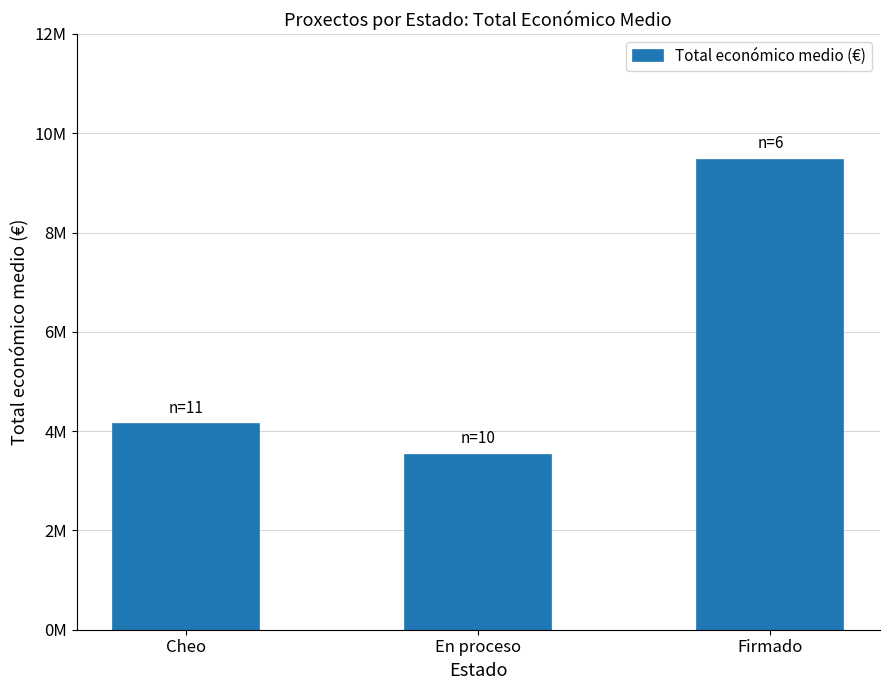

At which label does the data first exceed 4133847?

Firmado